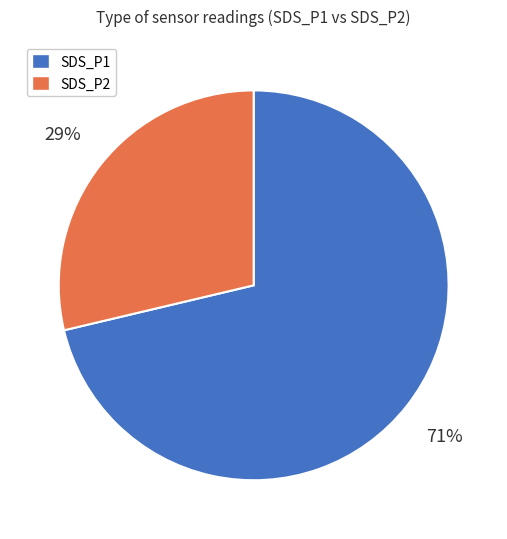

Count the number of slices in the pie.

2